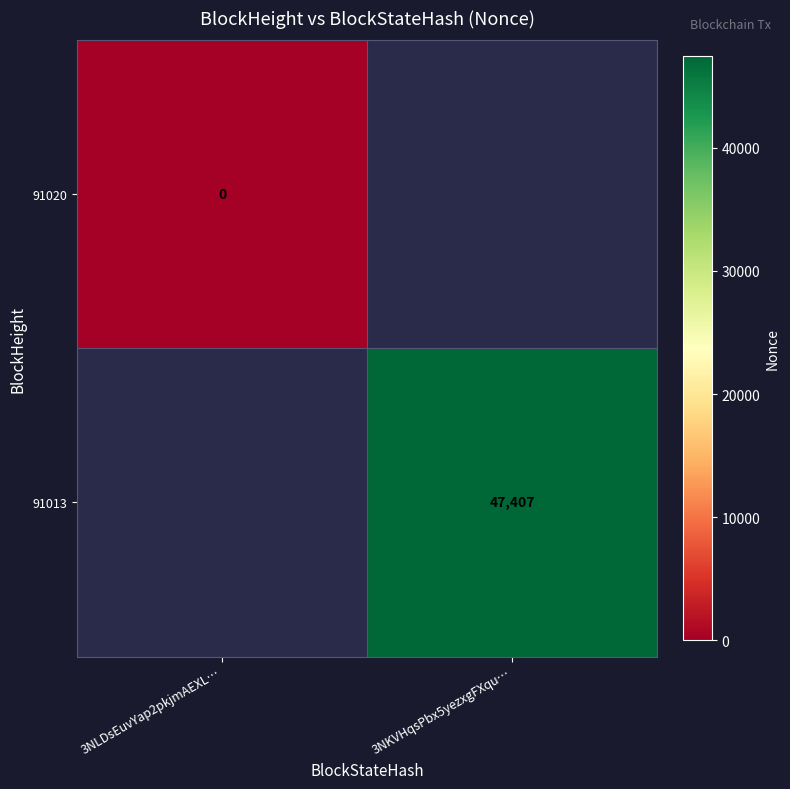

At how many categories does at least one series exceed 21131?

1